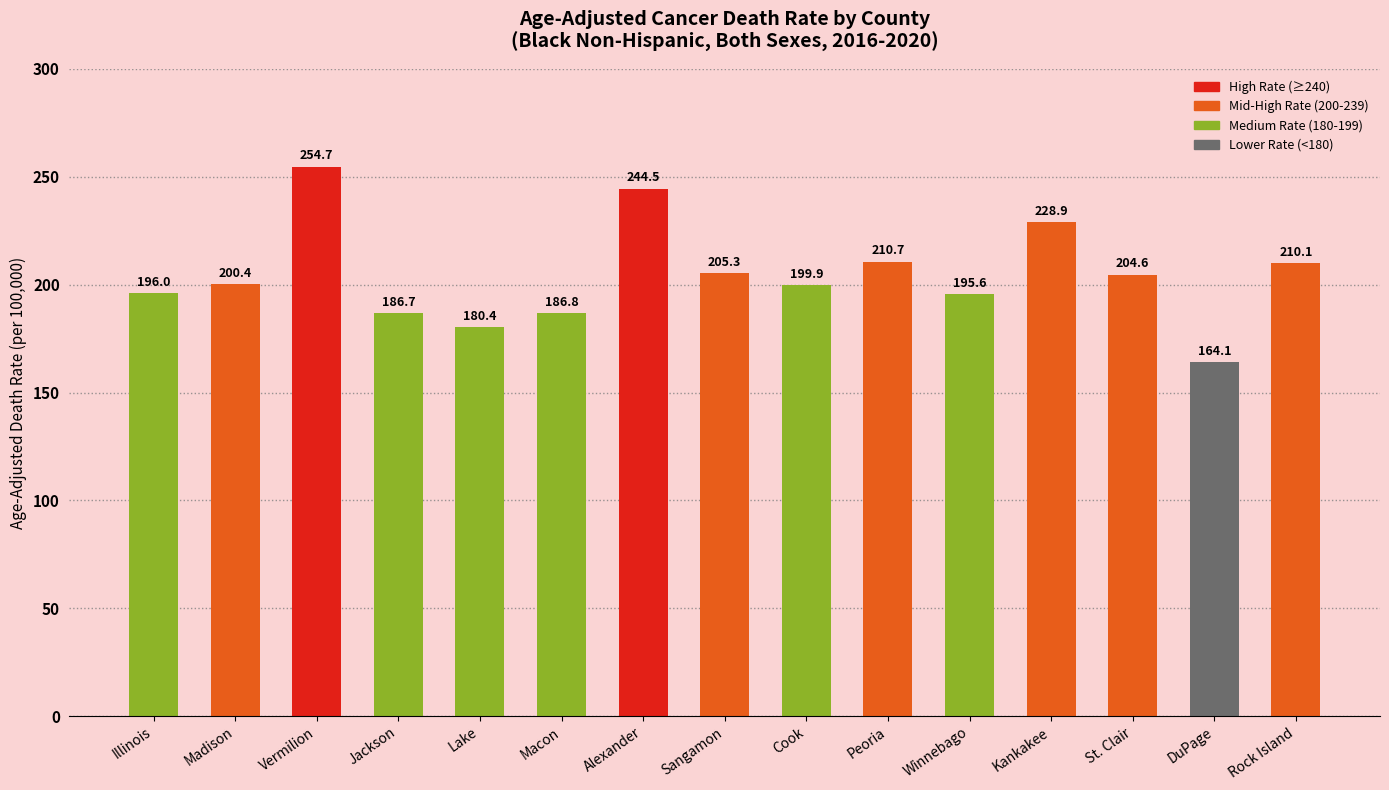

What is the sum of the values at Sangamon and Rock Island?

415.4